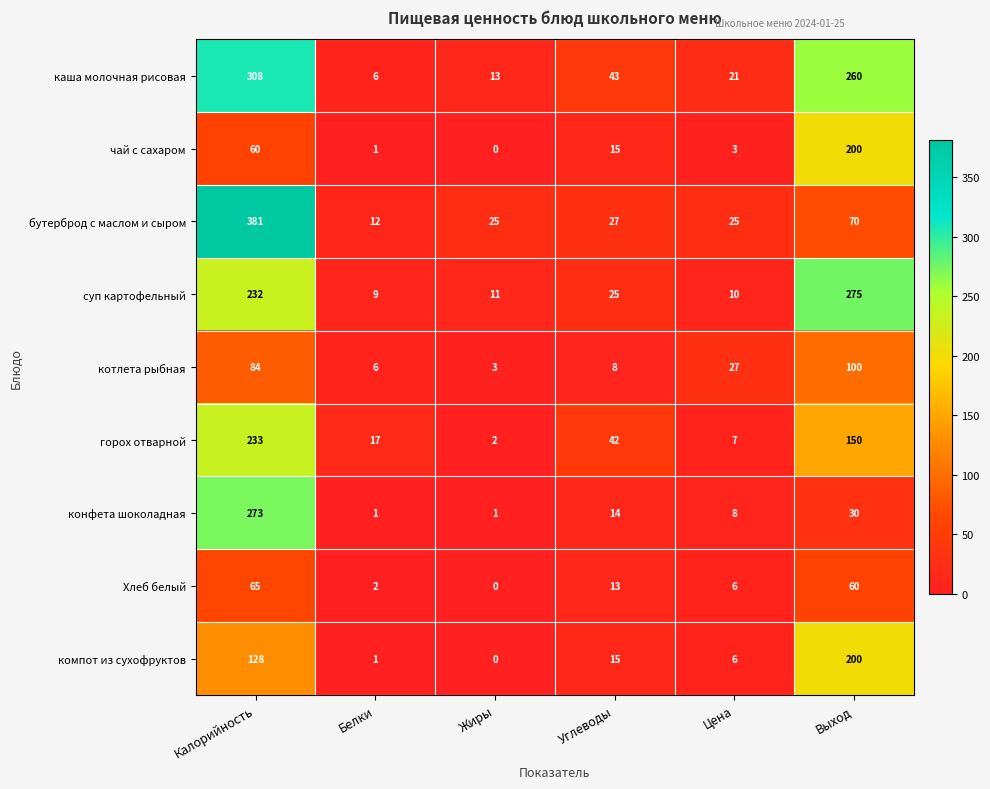

Which series has the largest range (max minus min)?

бутерброд с маслом и сыром